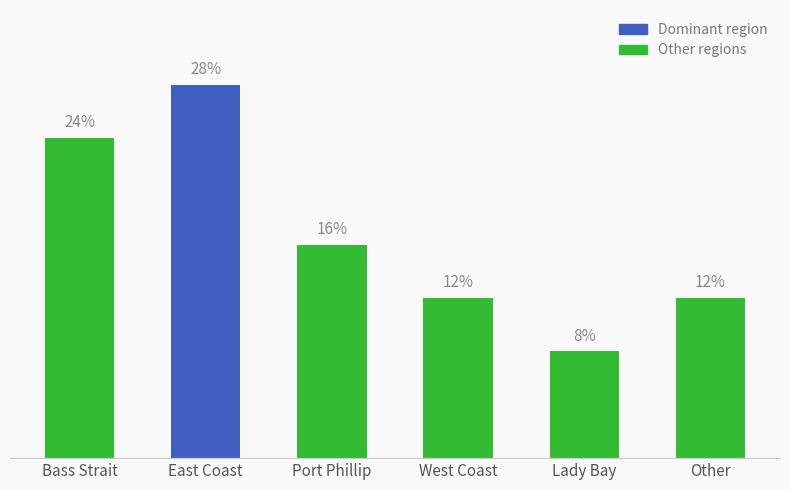

Between Other and Bass Strait, which is larger?

Bass Strait